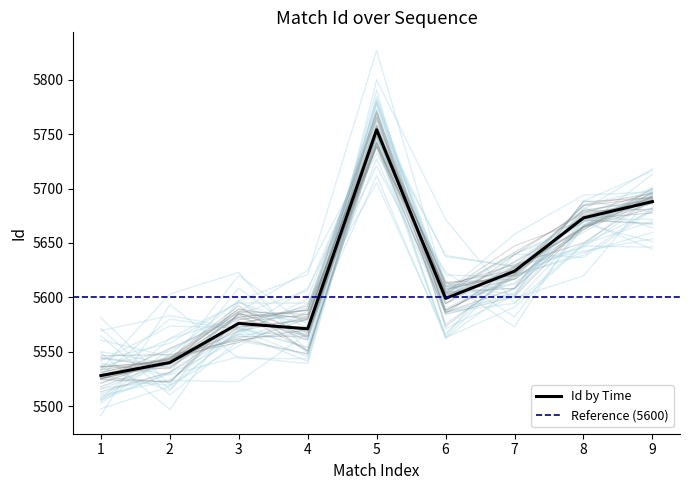

Reading left to right, what are all the values shown in this chart?

5528	5540	5576	5571	5754	5599	5624	5673	5688